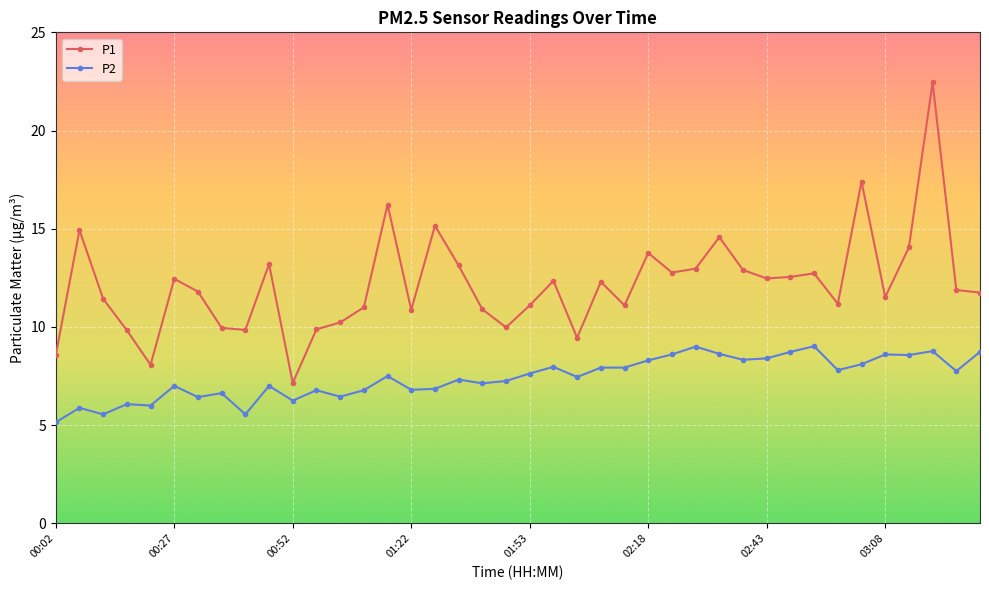

What is the value of the P2 point at the 1st from the left?

5.2